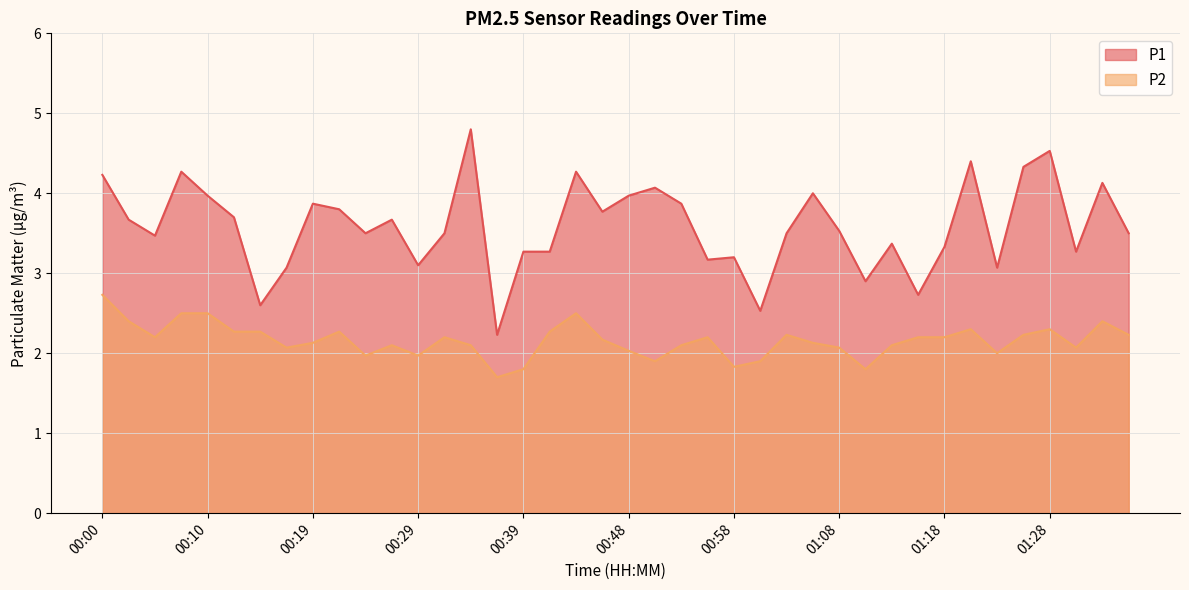

What are all the series names shown in the legend?

P1, P2